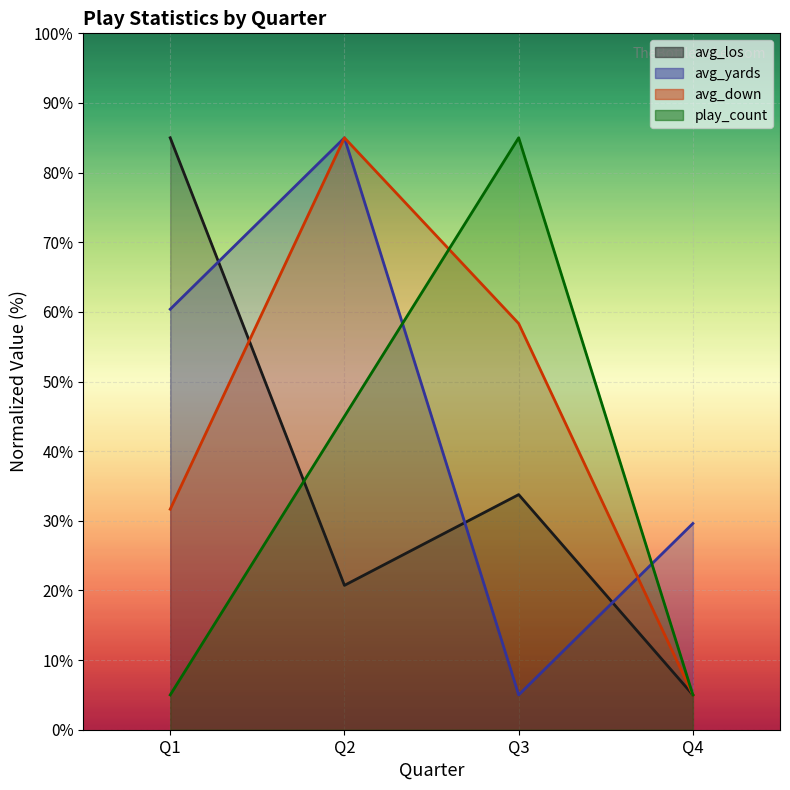

Does the chart display data point markers on the line(s)?

No